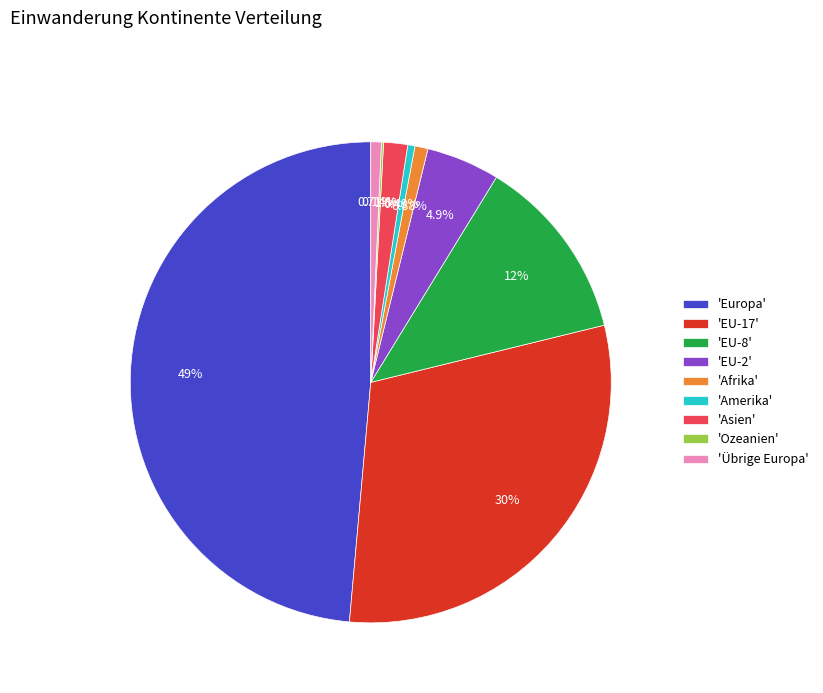

Which slice is the largest?

'Europa'